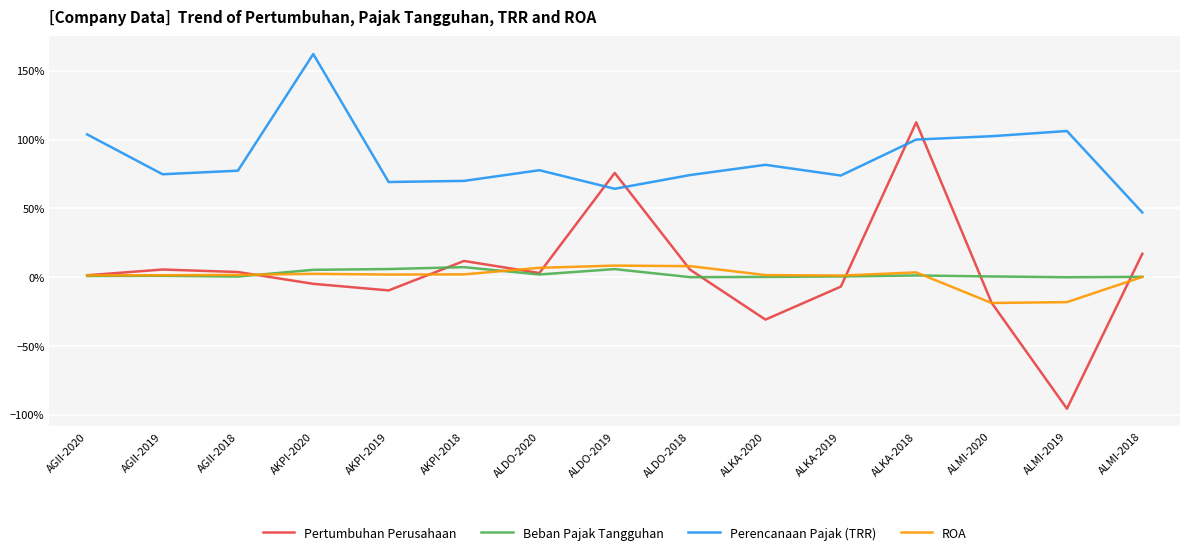

What are all the series names shown in the legend?

Pertumbuhan Perusahaan, Beban Pajak Tangguhan, Perencanaan Pajak (TRR), ROA